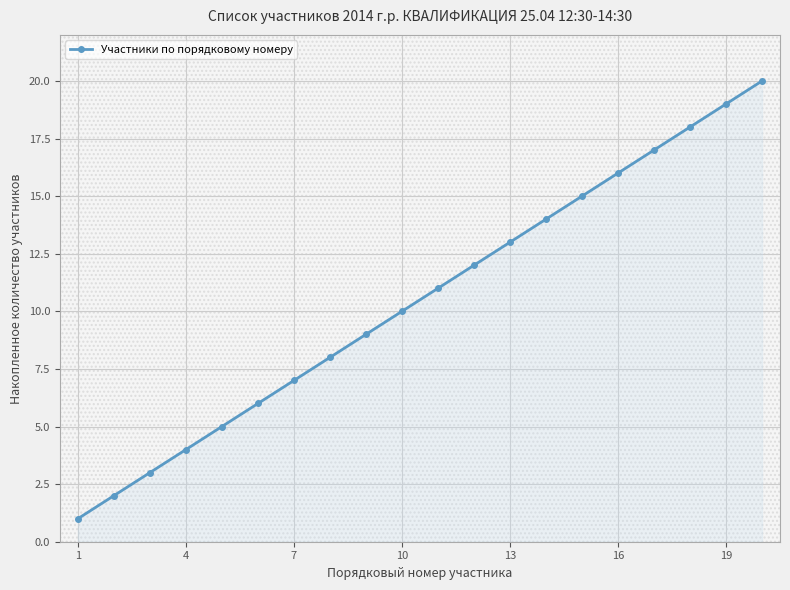

What is the greatest value displayed?

20